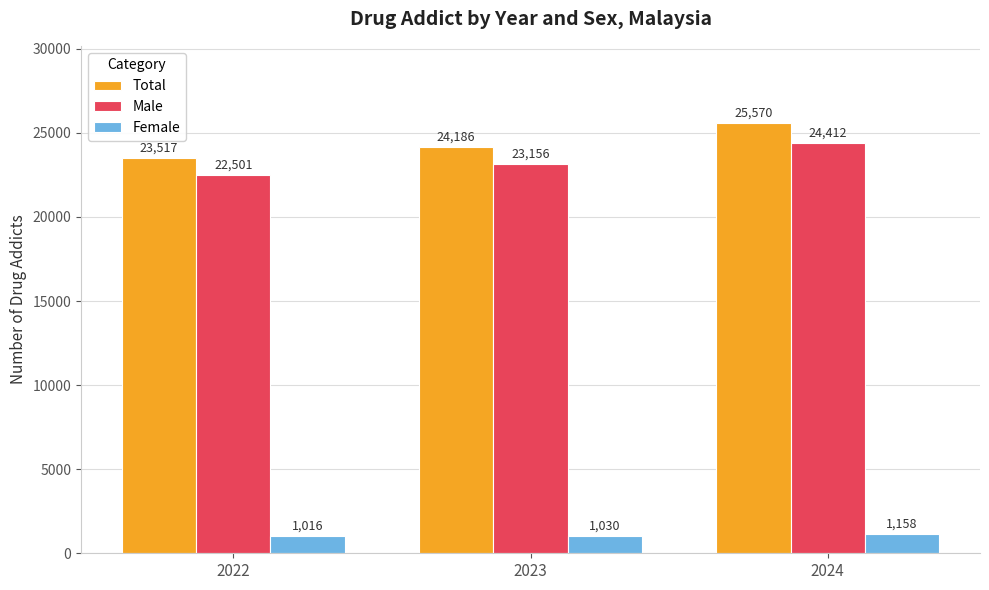

How many Total values are between 23517 and 25570?

3